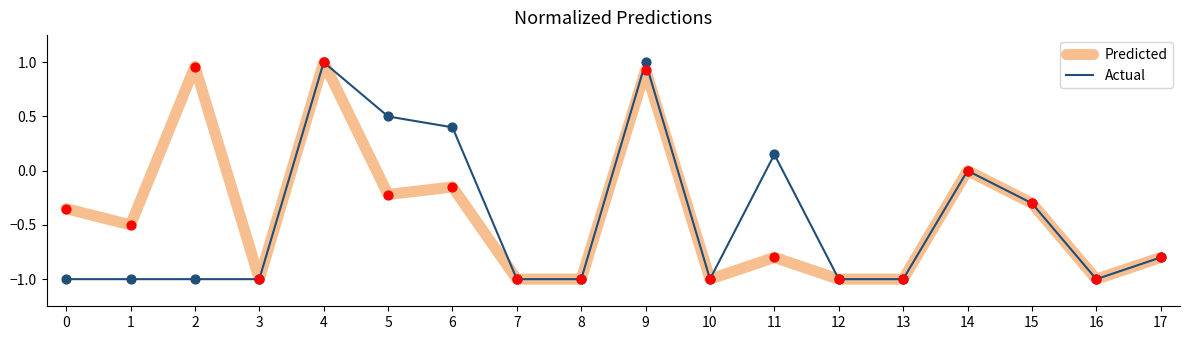

Is the value of Predicted at 2 greater than the value of Actual at 5?

Yes